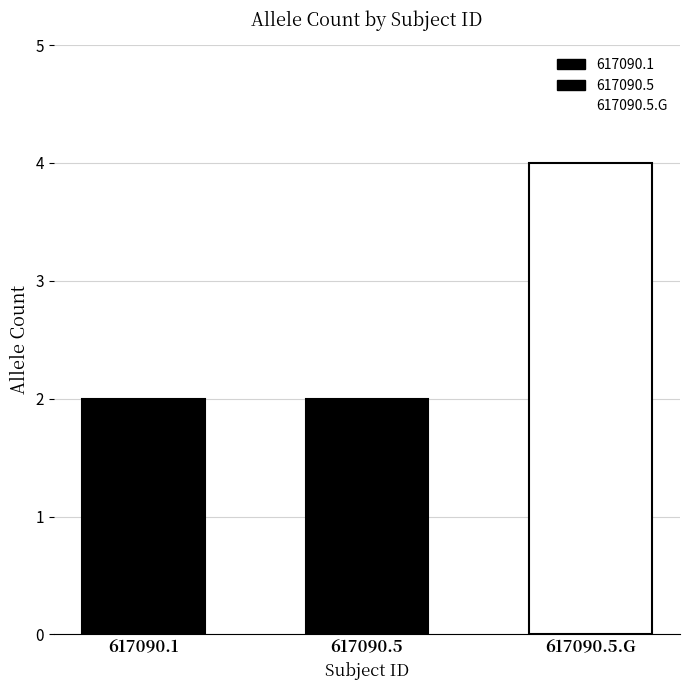

What position from the right is 617090.5.G?

1